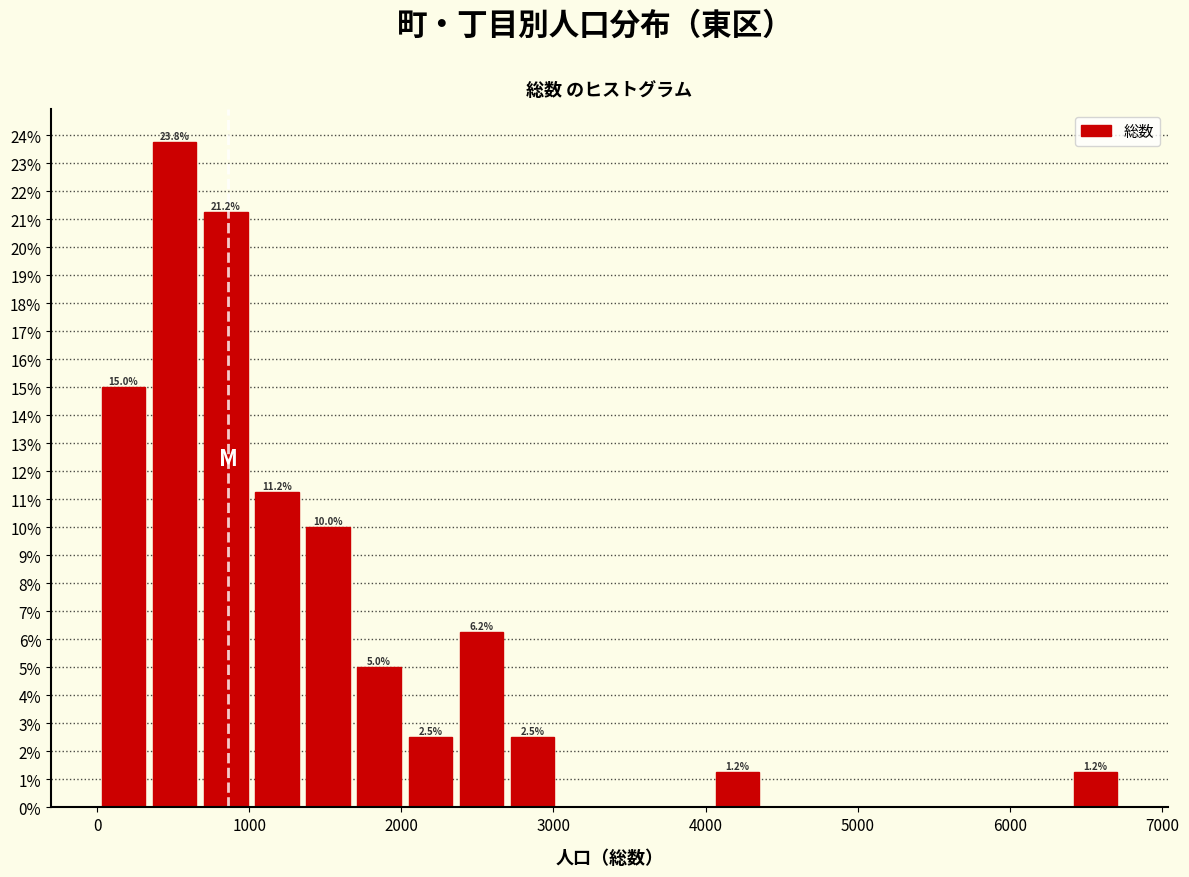

Around what value on the x-axis is the tallest bar? Give the approximate position of its centre, as read against the axis.

500